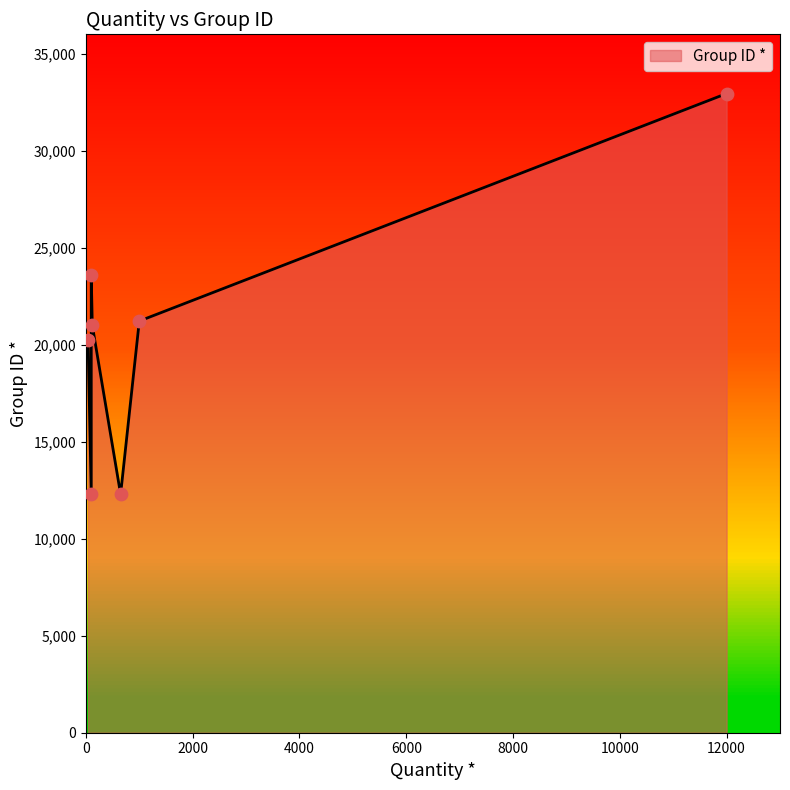

Between 1000 and 100, which is larger?

1000